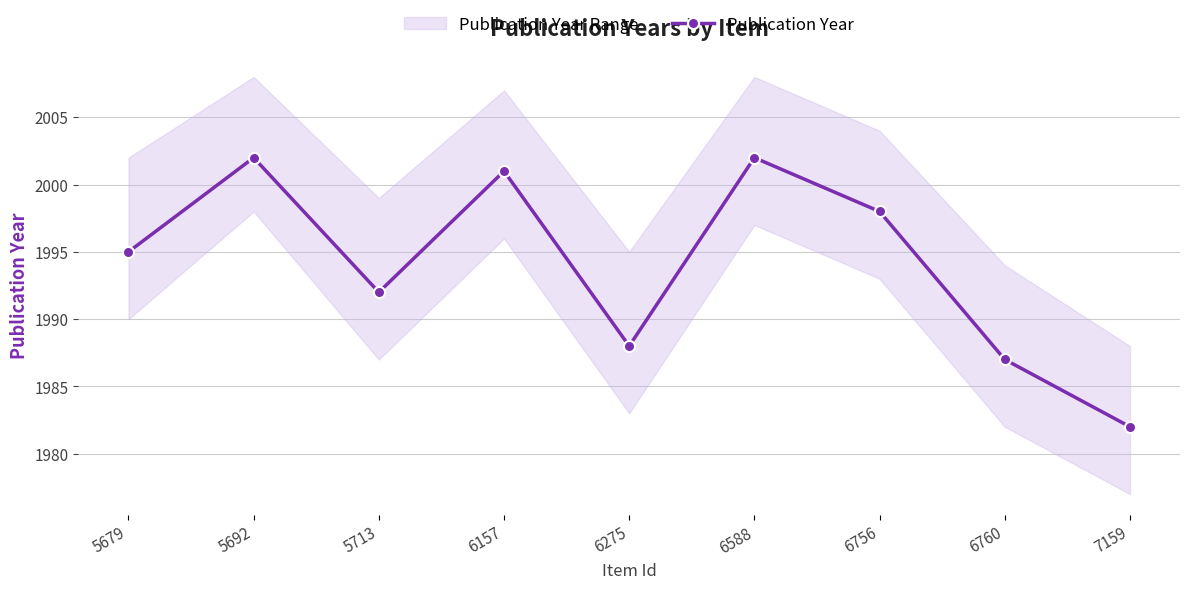

What is the difference between the maximum and minimum values?

20